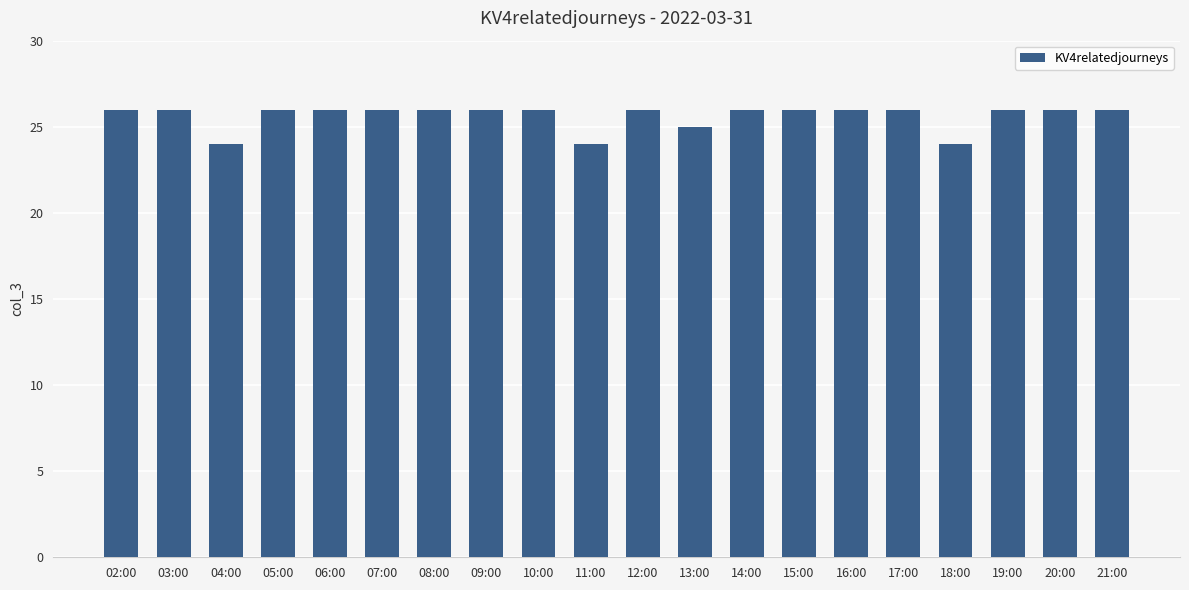

How many distinct data groups are displayed?

1